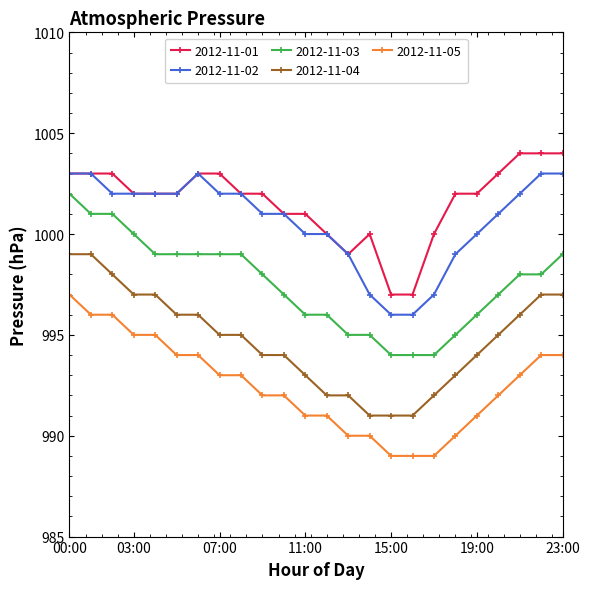

What are all the series names shown in the legend?

2012-11-01, 2012-11-02, 2012-11-03, 2012-11-04, 2012-11-05